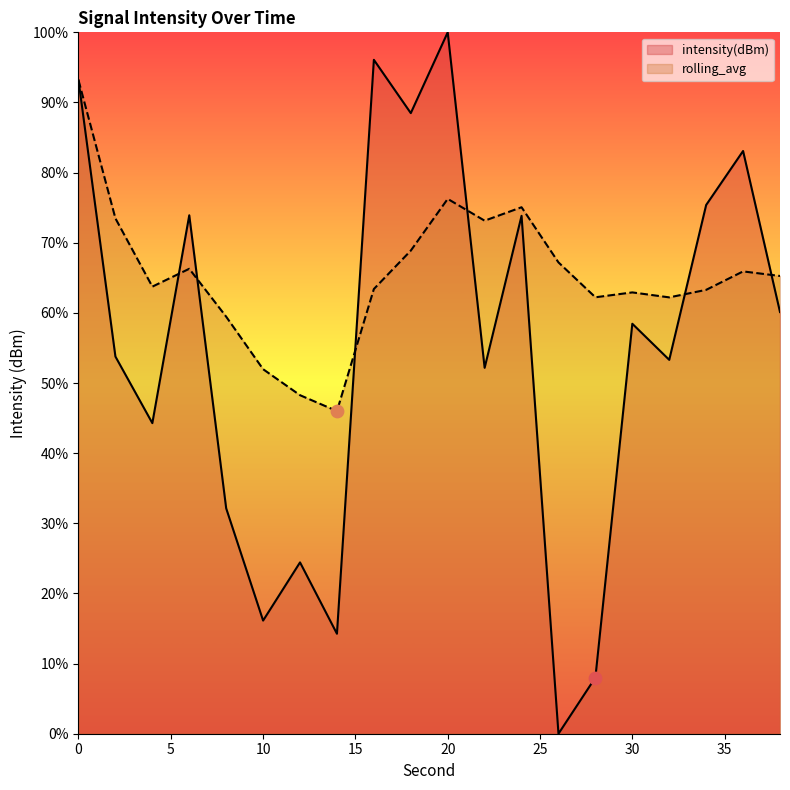

Is the value of rolling_avg at 36 greater than the value of intensity(dBm) at 38?

Yes